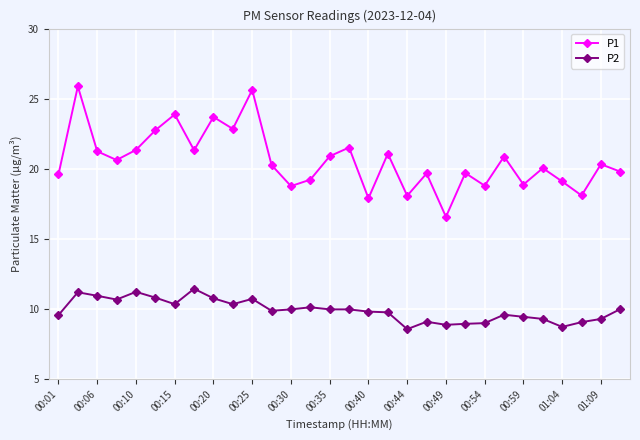

List the series in order of their overall mean, lowest first.

P2, P1